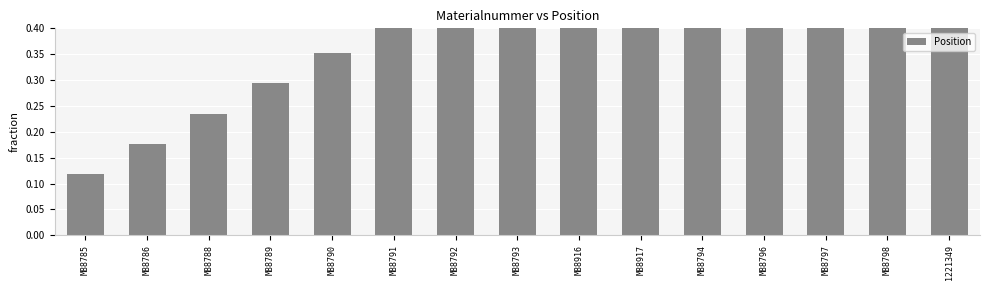

List the labels in order of value, smallest first.

M88785, M88786, M88788, M88789, M88790, M88791, M88792, M88793, M88916, M88917, M88794, M88796, M88797, M88798, 1221349